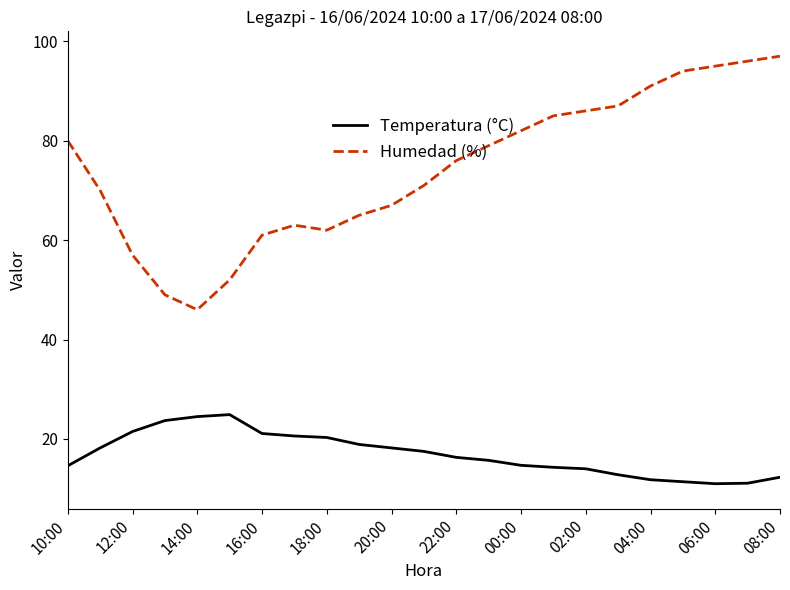

Rank the series by their average value, from highest to lowest.

Humedad (%), Temperatura (°C)